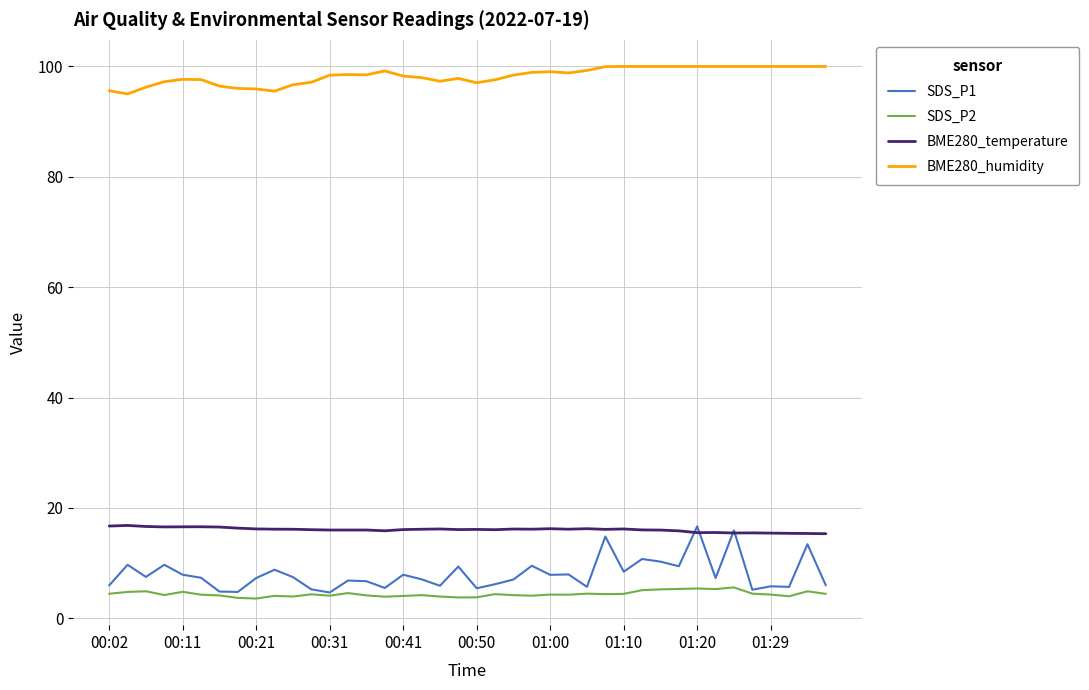

True or false: BME280_humidity and SDS_P2 cross at least once.

False